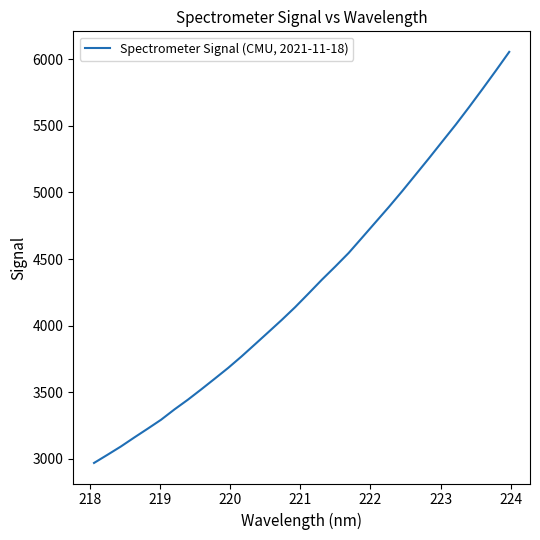

Does the chart have visible grid lines?

No